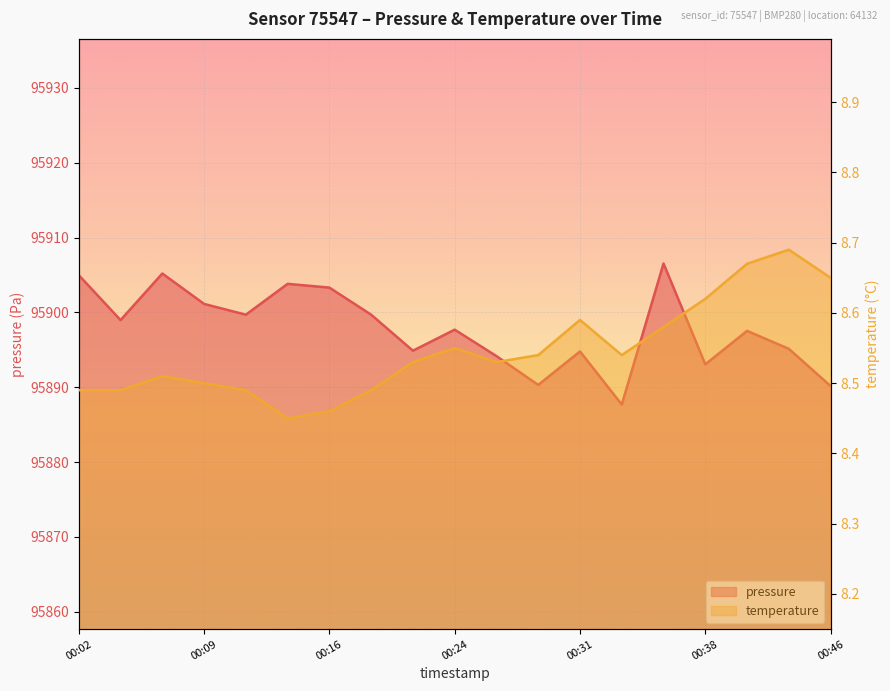

Which has a higher value, 00:31 or 00:26?

00:31